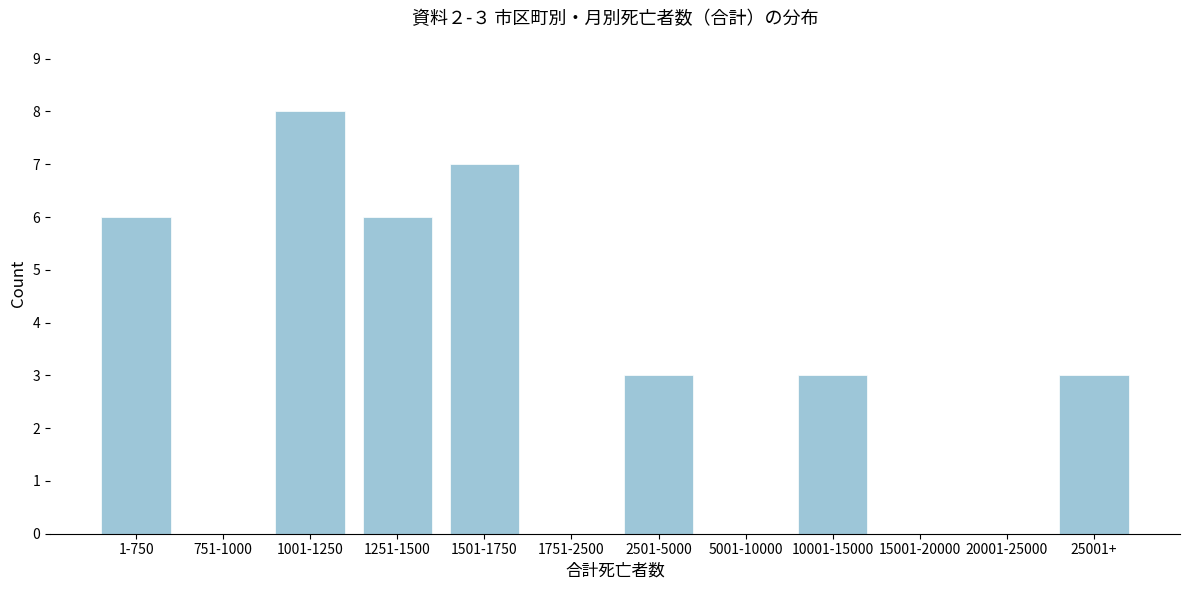

Reading left to right, what are all the values shown in this chart?

1-750=6	751-1000=0	1001-1250=8	1251-1500=6	1501-1750=7	1751-2500=0	2501-5000=3	5001-10000=0	10001-15000=3	15001-20000=0	20001-25000=0	25001+=3